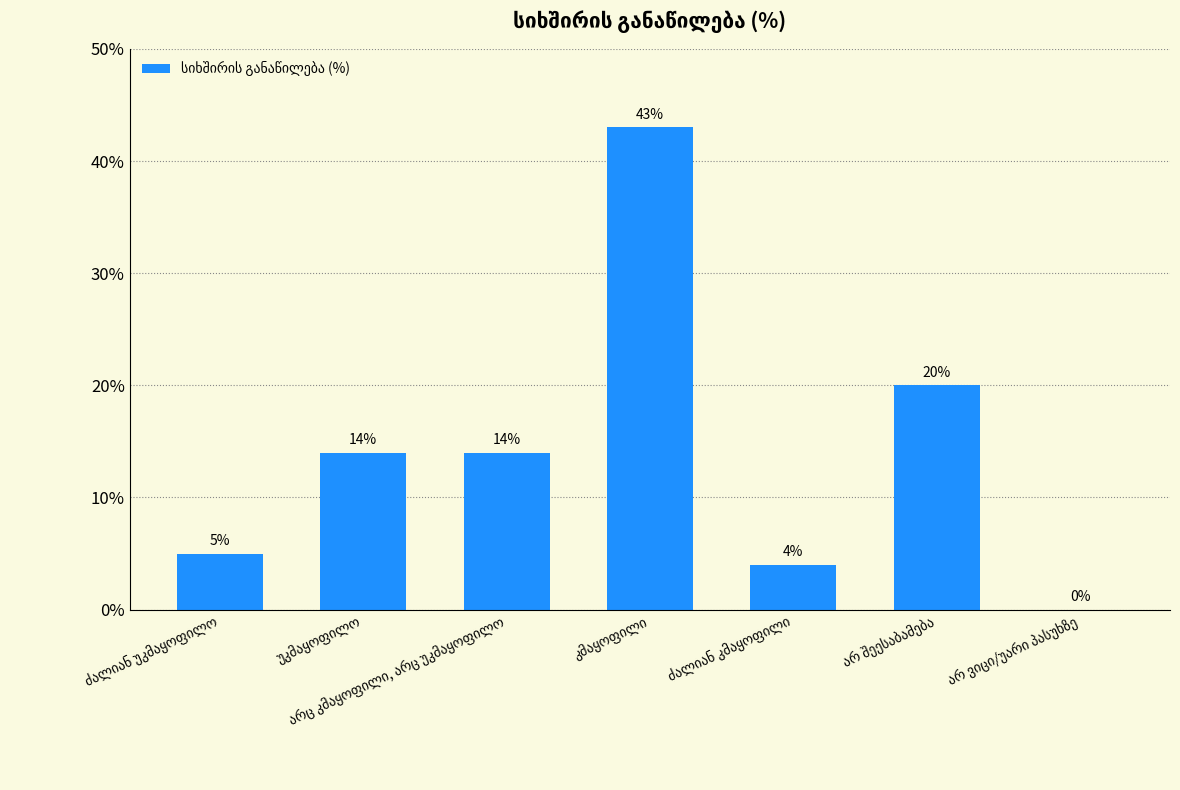

What is the maximum value shown in the chart?

43